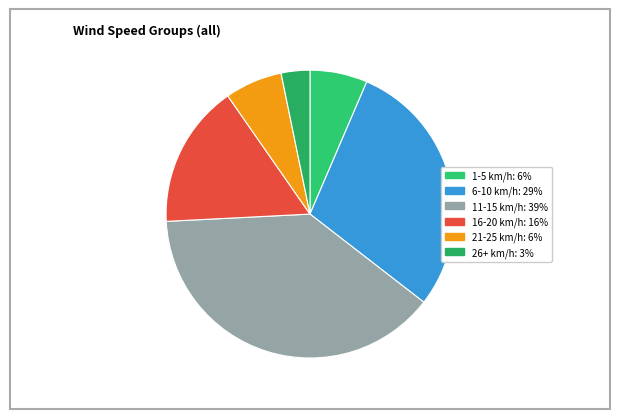

Is there any slice that represents more than half of the pie?

No